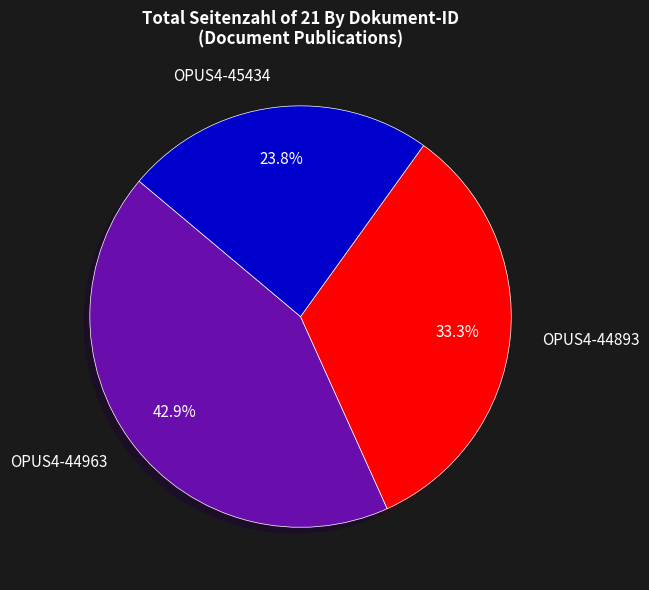

What percentage is the OPUS4-44893 slice, to the nearest percent?

33%